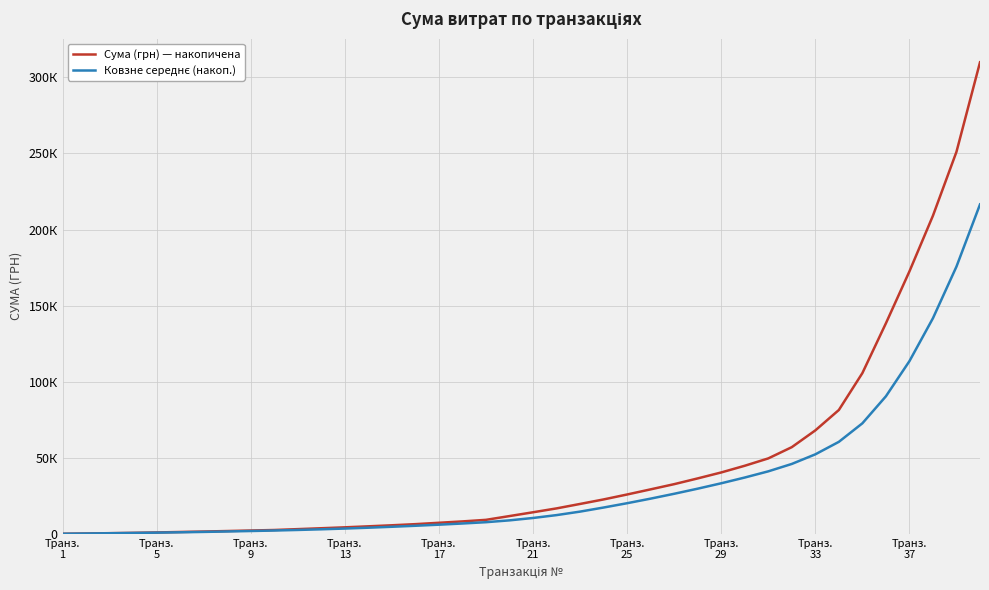

Does the chart display data point markers on the line(s)?

No